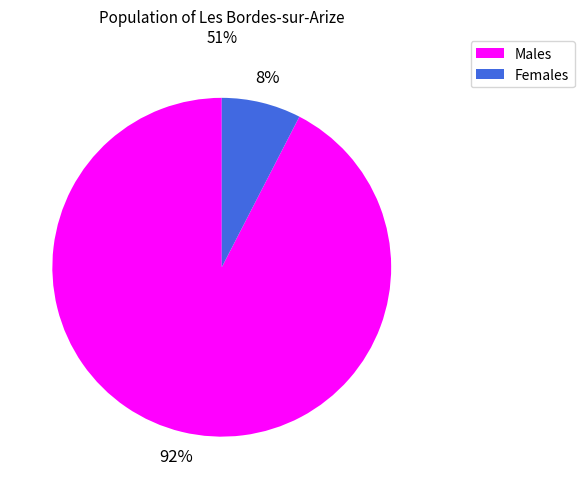

Does any single category account for the majority?

Yes